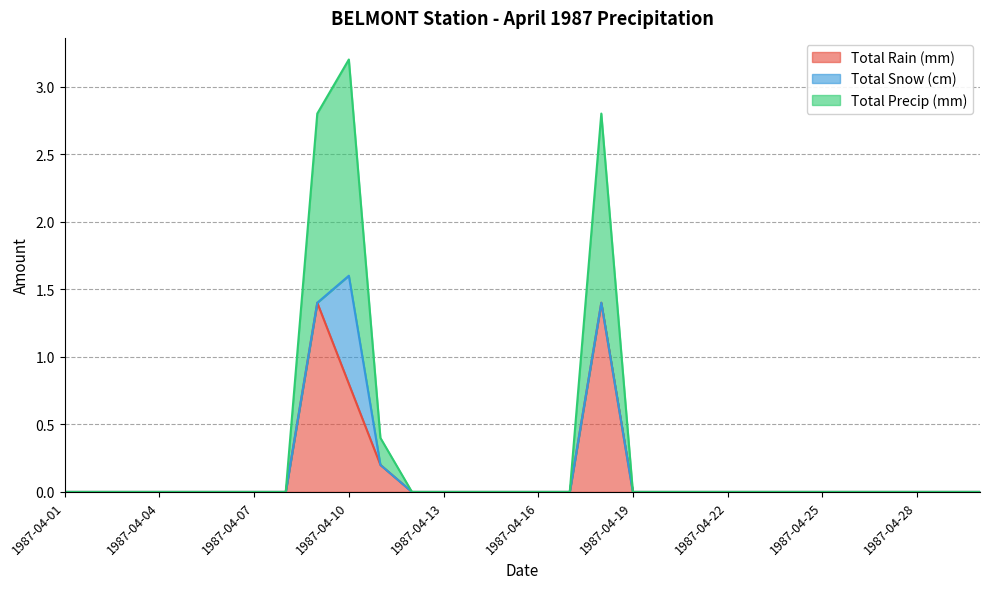

The Total Rain (mm) series shows 0.0 at 1987-04-20. True or false?

True